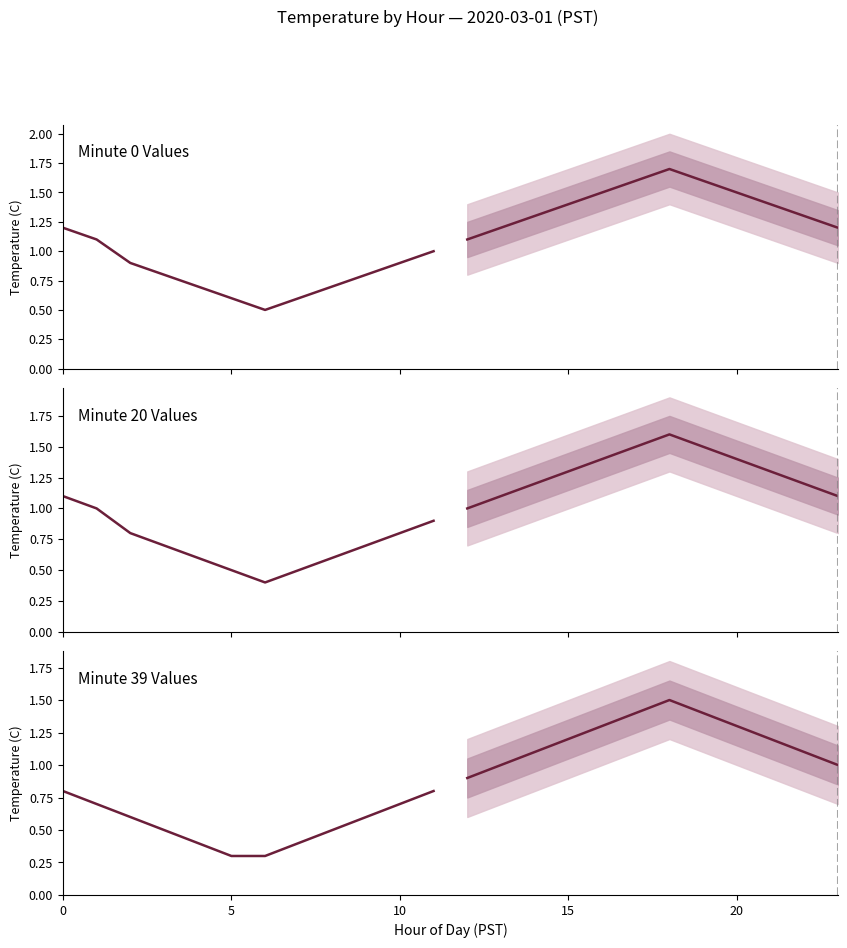

Rank the series at 10 from highest to lowest value.

Minute 0 Values, Minute 20 Values, Minute 39 Values